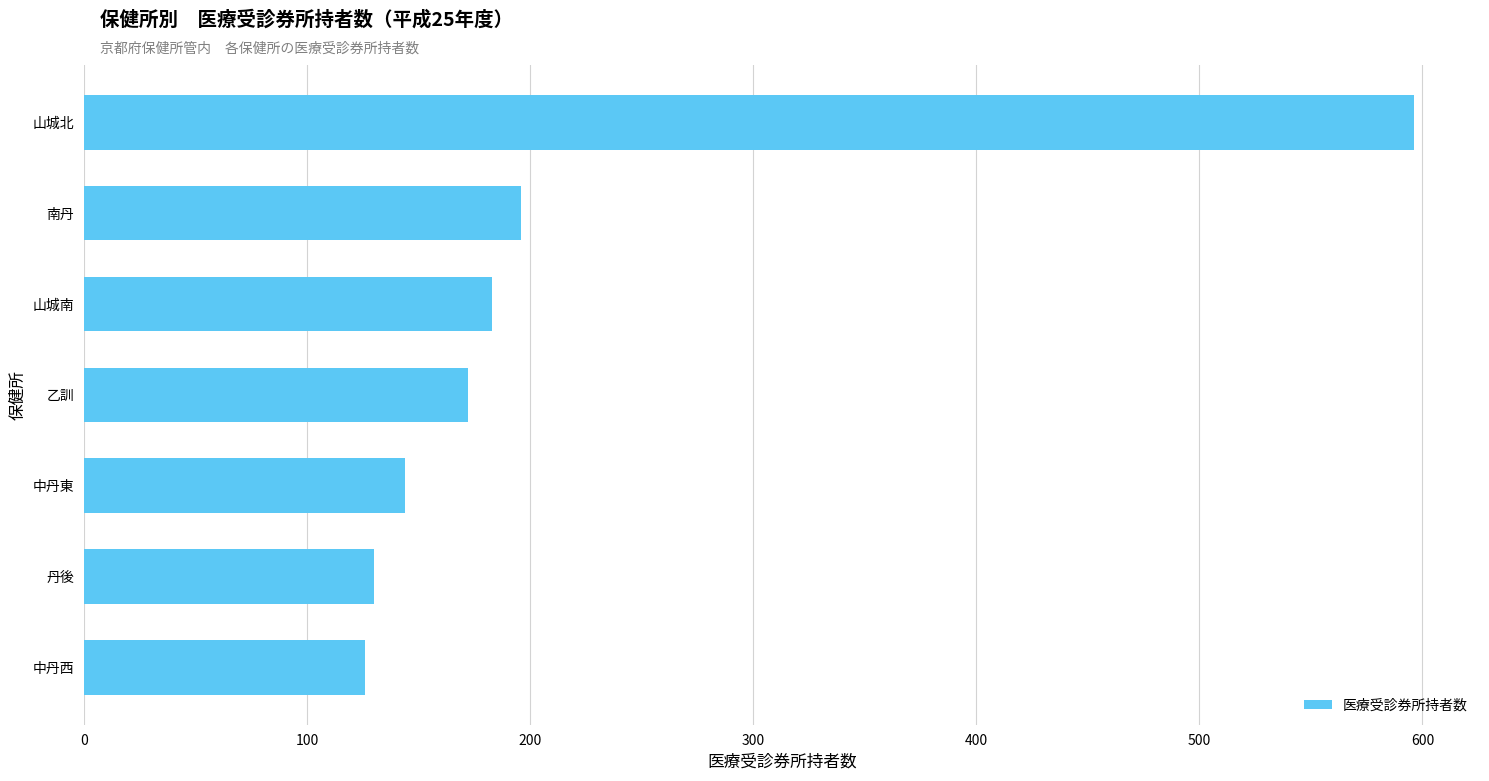

Reading top to bottom, extract all data points from this chart.

山城北=596	南丹=196	山城南=183	乙訓=172	中丹東=144	丹後=130	中丹西=126